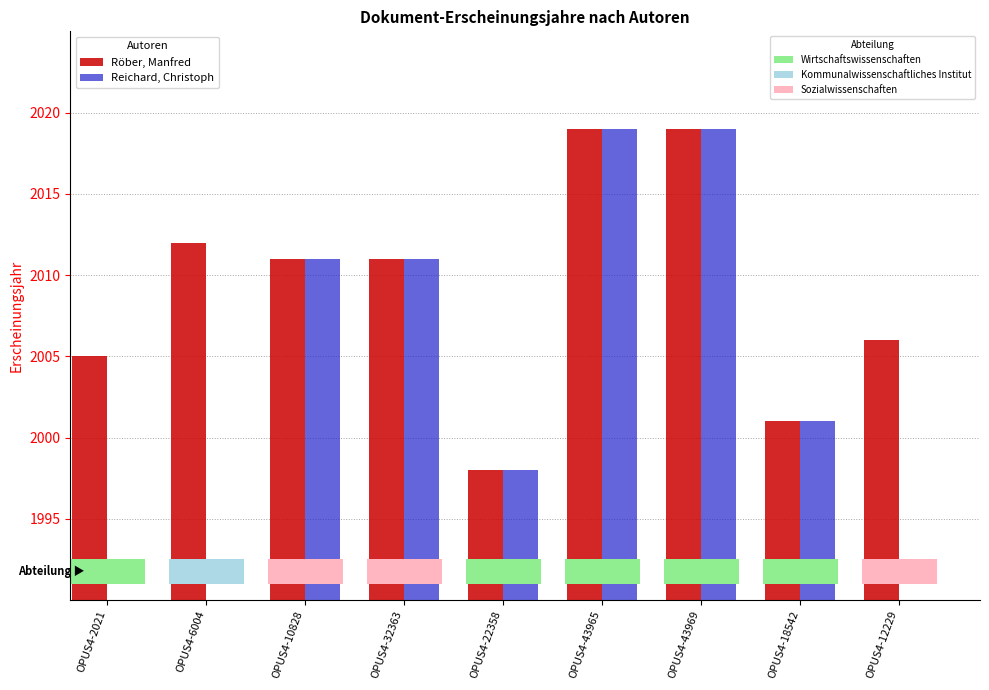

What is the label of the 7th bar from the left?

OPUS4-43969